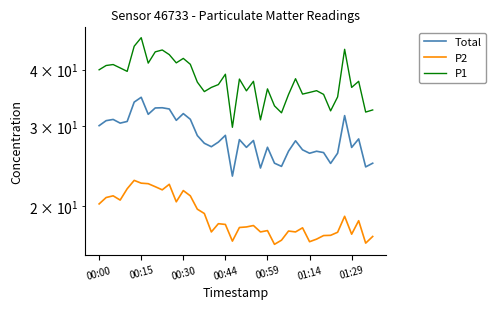

What is the sum of all P2 values?

761.5